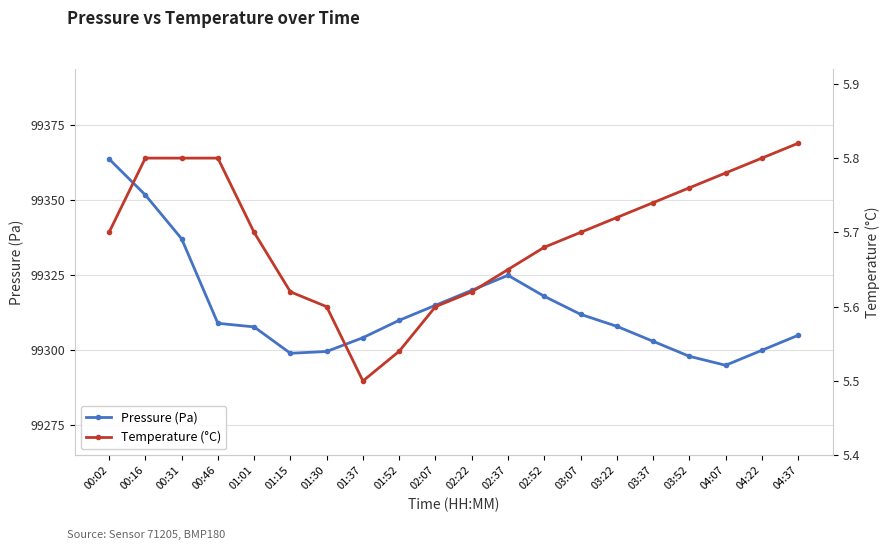

How many categories are shown in the chart?

20